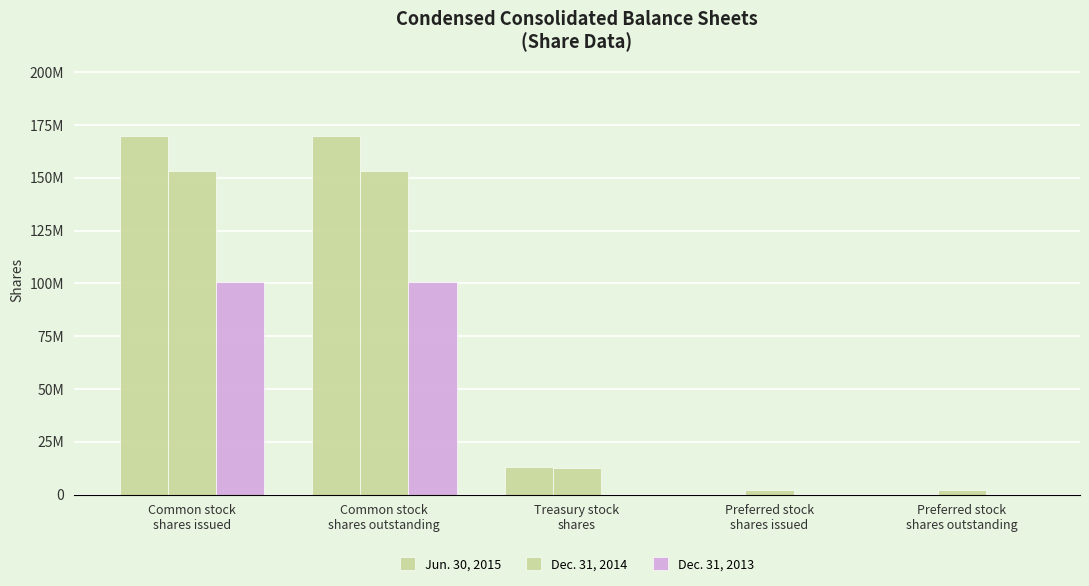

What is the label of the 4th bar from the left?

Preferred stock
shares issued